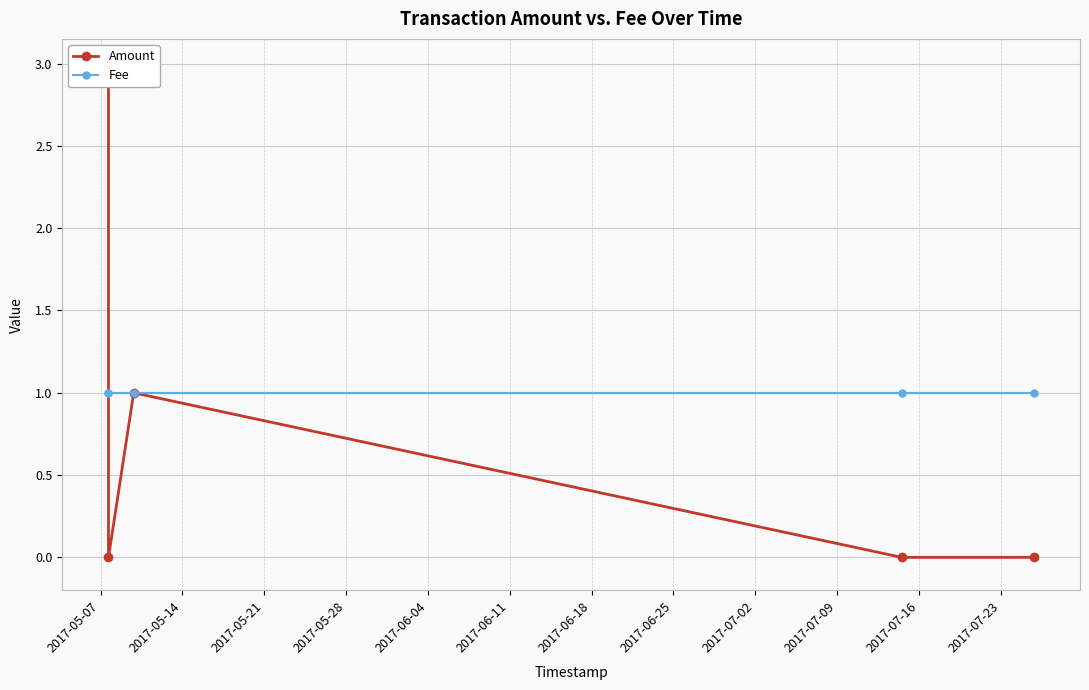

True or false: Fee and Amount cross at least once.

True